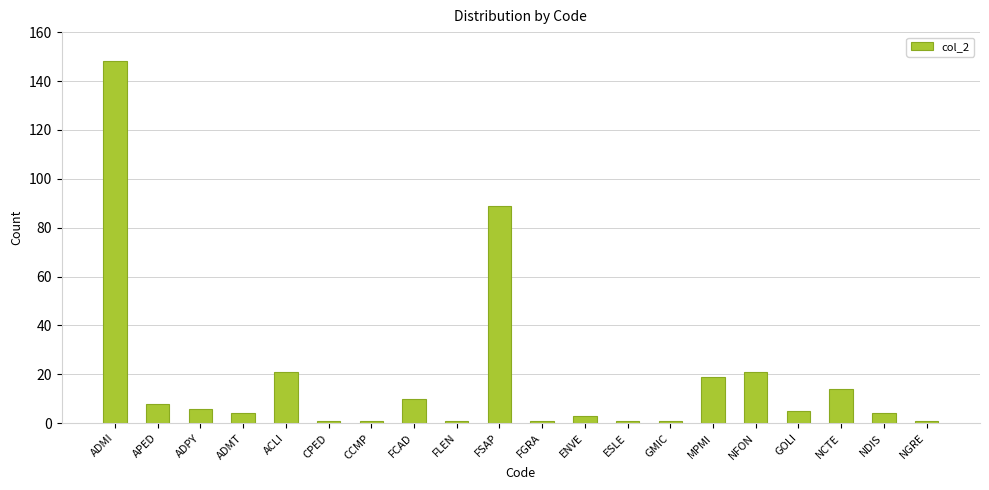

At which category does the chart reach its peak across all series?

ADMI